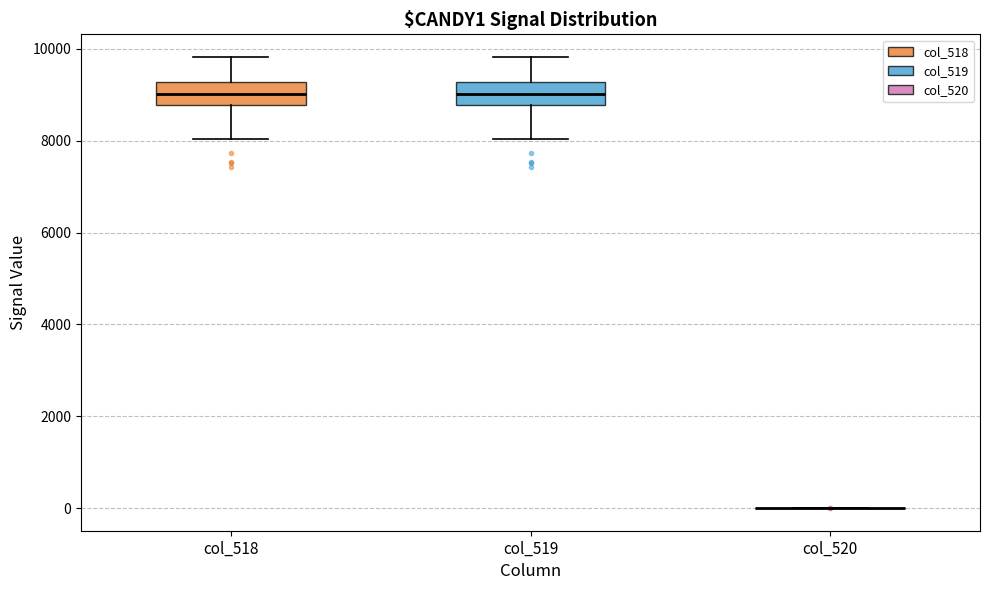

Reading left to right, read every box against the y-axis: the position of its median line, the range the box covers, and the ends of its whiskers. The values are not printed on the chart, so give them approximately, as read against the axis.

col_518: median 9000, box 8800 to 9200, whiskers 8000 to 9800
col_519: median 9000, box 8800 to 9200, whiskers 8000 to 9800
col_520: box collapsed to a line at 0, whiskers 0 to 0